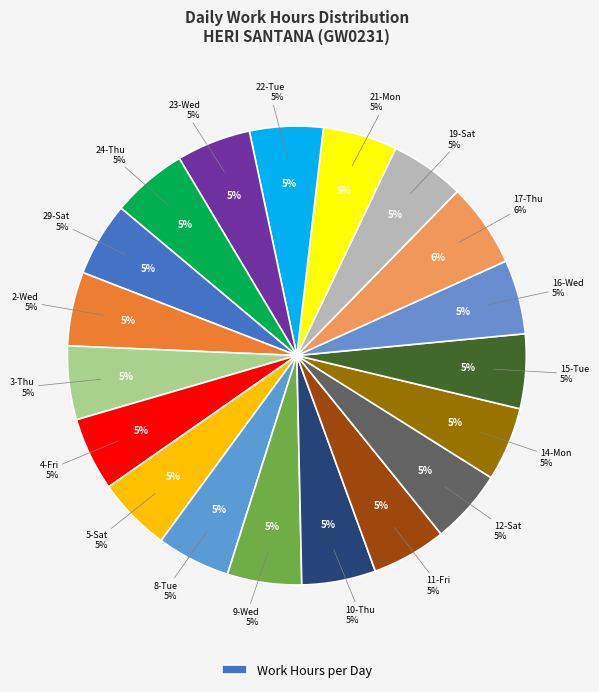

To the nearest percent, what portion does 29-Sat represent?

5%